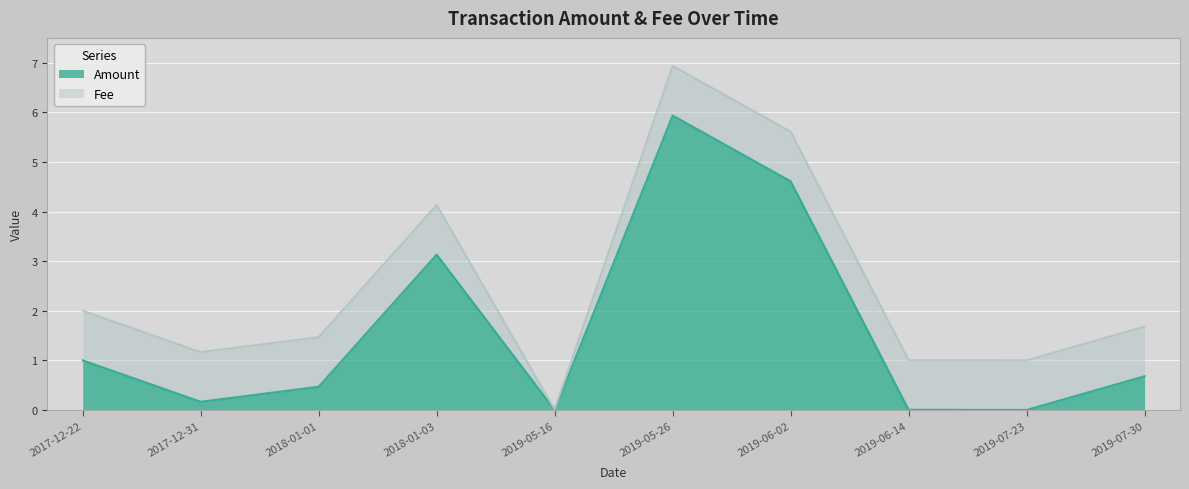

Between 2017-12-31 and 2019-06-14, which is larger?

2017-12-31